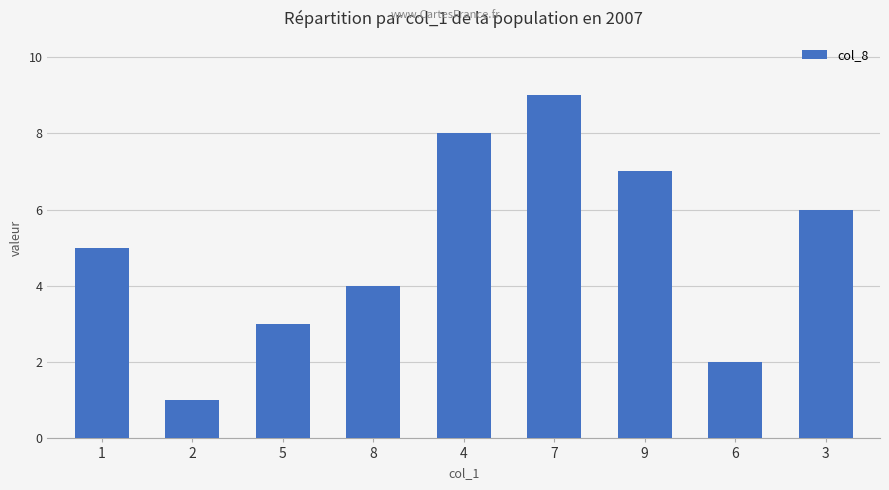

Reading left to right, list all the values displayed in this chart.

5	1	3	4	8	9	7	2	6